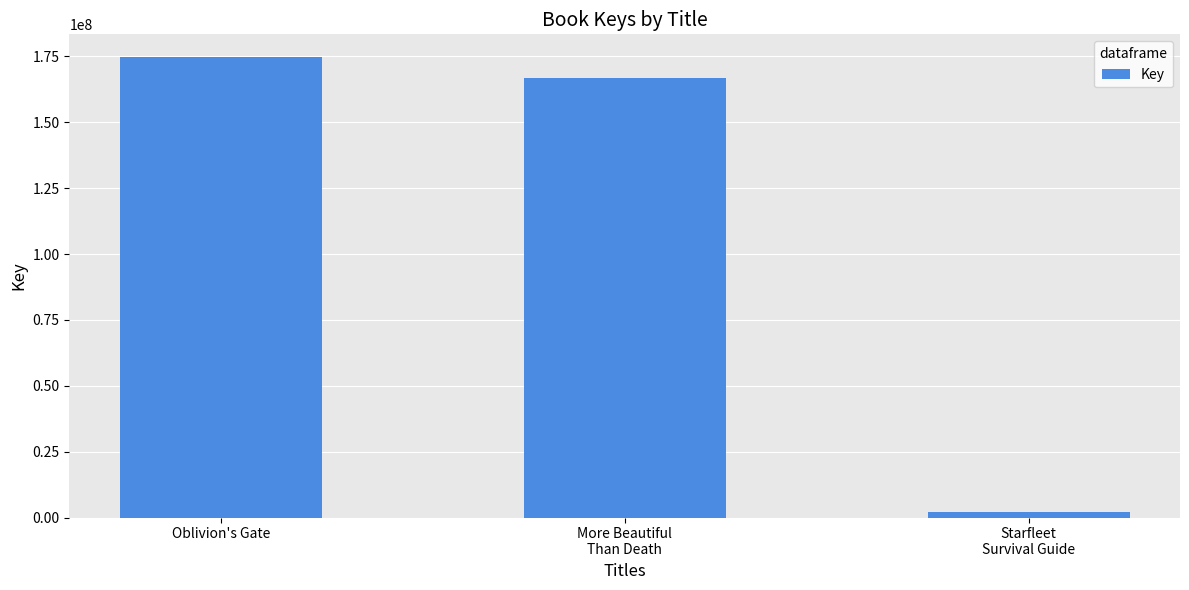

At which category does the chart reach its peak across all series?

Oblivion's Gate